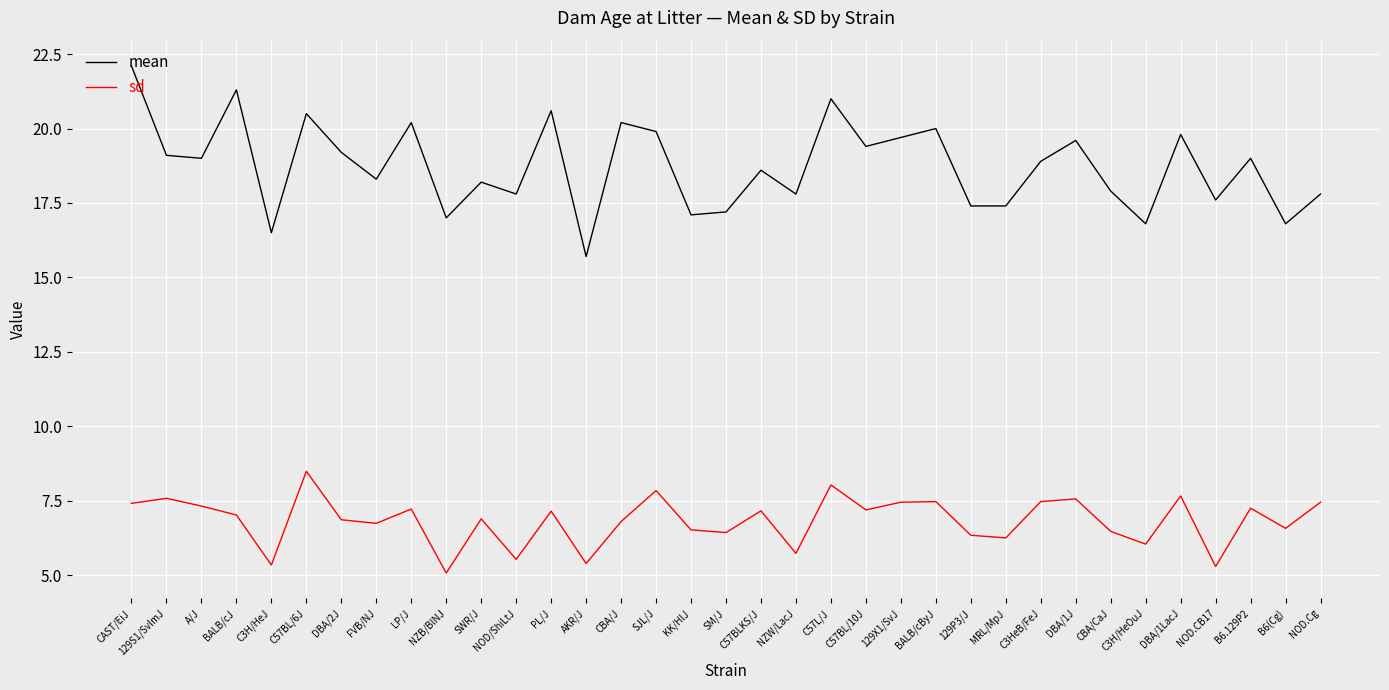

Rank the series by their maximum value, from lowest to highest.

sd, mean